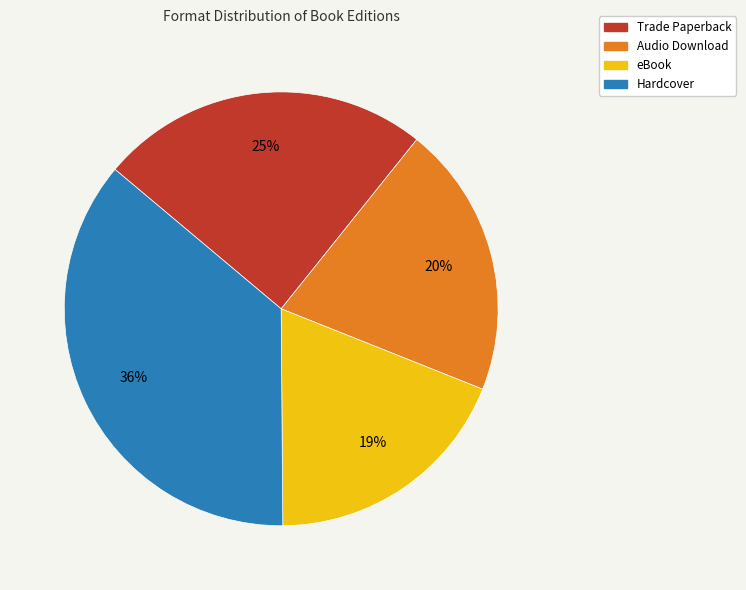

Combined, do Audio Download and Hardcover account for over 50%?

Yes